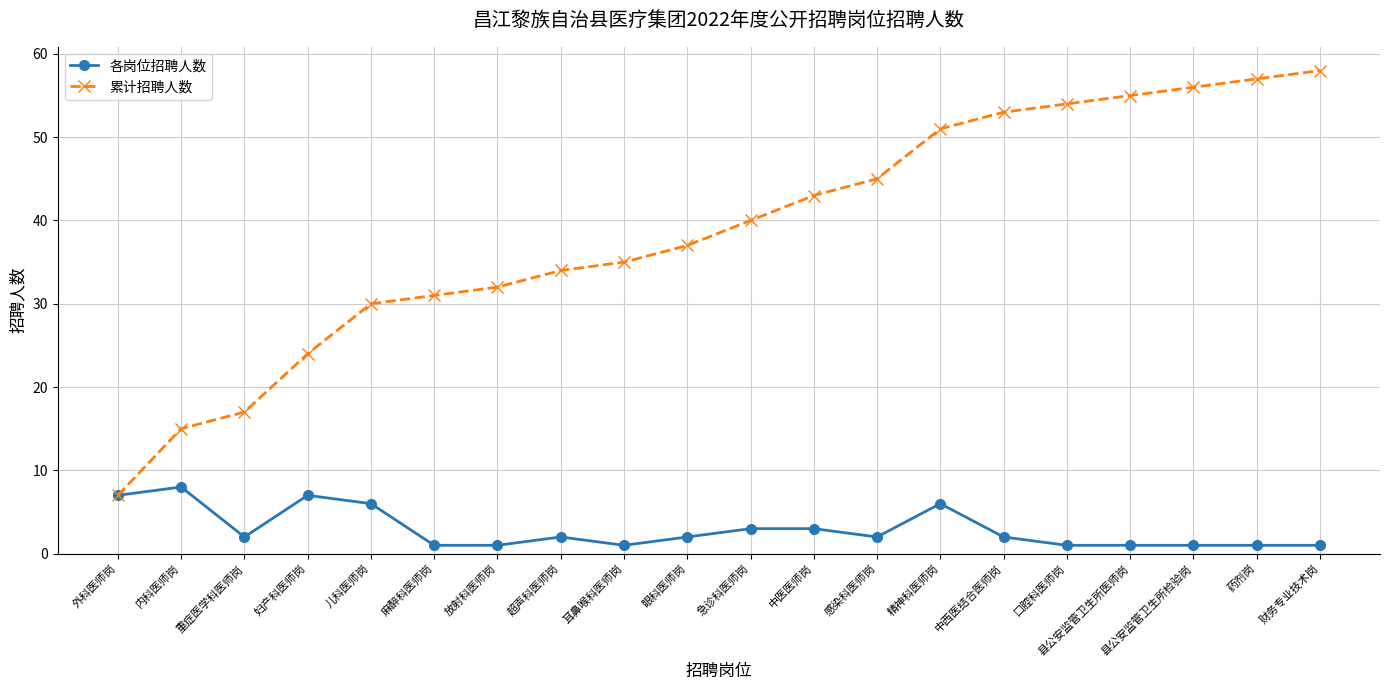

The 累计招聘人数 series shows 40 at 急诊科医师岗. True or false?

True